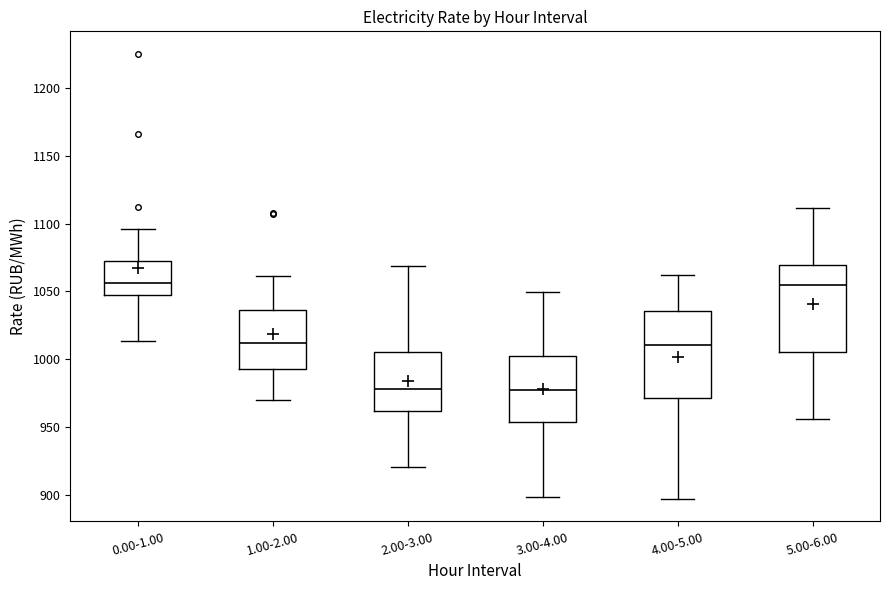

Where is the upper edge of the box for 3.00-4.00 on the y-axis? The values are not printed on the chart, so give them approximately, as read against the axis.

1005